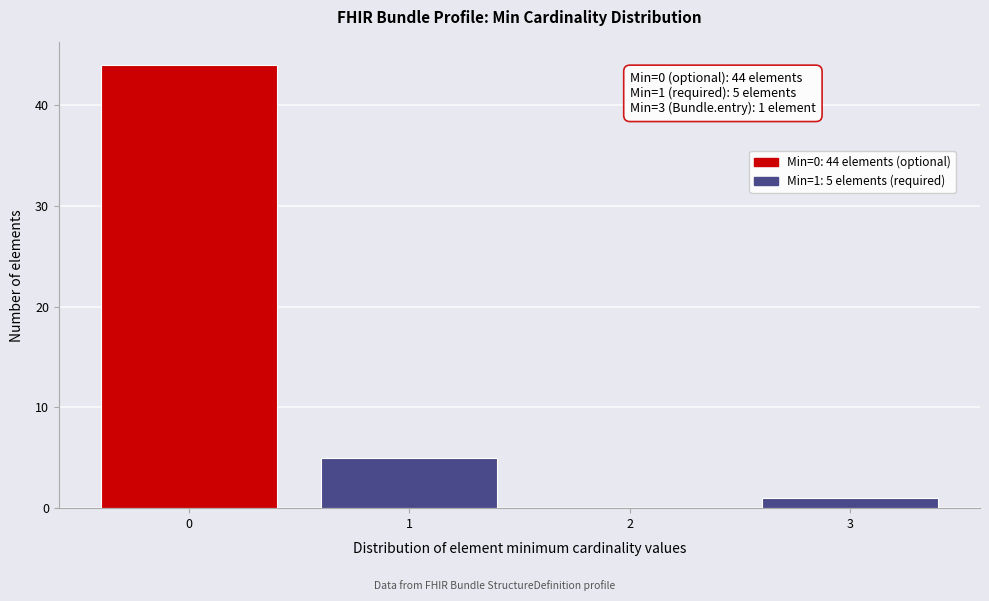

Reading right to left, extract all data points from this chart.

3=1	2=0	1=5	0=44